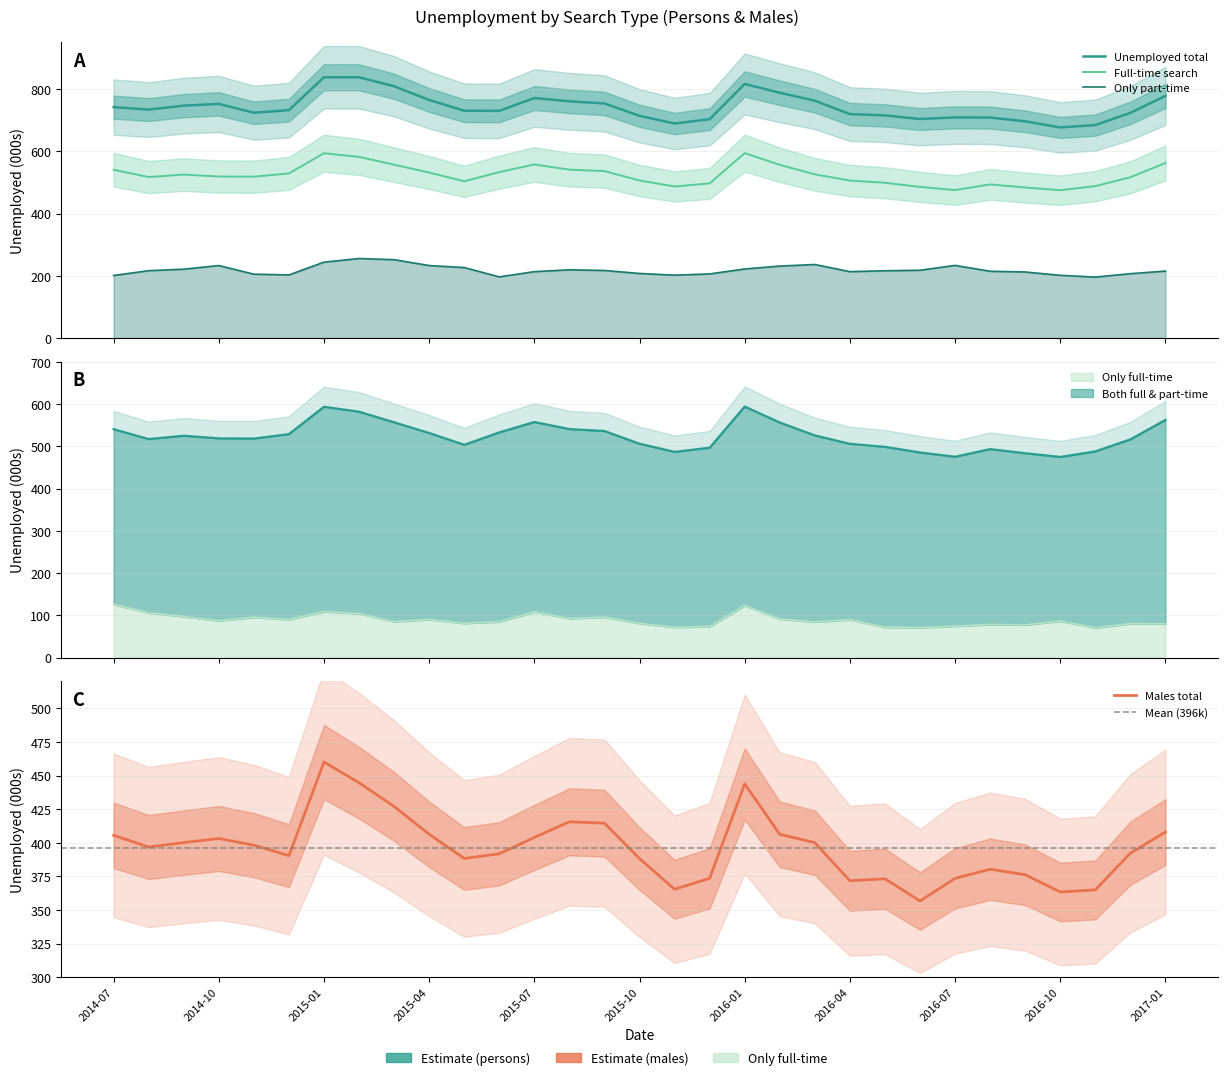

Reading left to right, extract all data points from this chart.

Unemployed total: 741.7	733.8	746.4	752.0	723.8	732.0	837.6	837.5	808.8	764.7	730.2	729.7	771.0	760.3	753.6	713.7	689.1	703.0	816.1	787.8	762.3	719.4	715.1	703.5	708.9	708.2	696.1	676.5	684.1	723.4	777.8
Full-time search: 540.6	517.2	525.1	518.9	518.4	528.9	593.7	581.9	556.9	531.6	503.6	533.0	557.5	540.9	536.3	506.1	486.9	496.8	594.1	556.4	525.9	505.9	498.8	485.6	475.3	493.5	483.7	474.9	488.0	516.5	562.5
Only full-time: 126.2	106.1	97.3	87.4	95.5	90.6	108.8	104.2	85.5	90.3	81.3	84.9	108.3	92.6	95.9	81.2	71.8	73.9	123.2	91.5	84.5	89.9	72.2	71.1	74.4	78.6	77.6	86.5	70.6	80.7	80.0
Only part-time: 201.1	216.6	221.4	233.1	205.3	203.0	244.0	255.6	251.9	233.1	226.6	196.7	213.4	219.4	217.2	207.6	202.2	206.2	222.0	231.4	236.4	213.4	216.3	218.0	233.5	214.7	212.4	201.7	196.0	206.9	215.3
Males total: 405.5	396.8	400.1	403.2	398.2	390.4	460.0	444.6	427.0	406.3	388.3	391.8	404.0	415.6	414.6	388.2	365.5	373.5	443.7	406.3	400.1	371.7	373.2	356.7	373.5	380.3	376.2	363.4	364.9	392.3	408.0